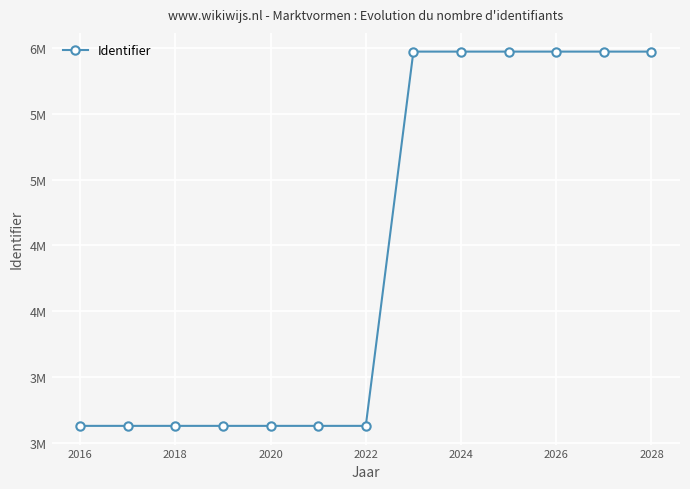

Is this an area chart (filled region under the line)?

No